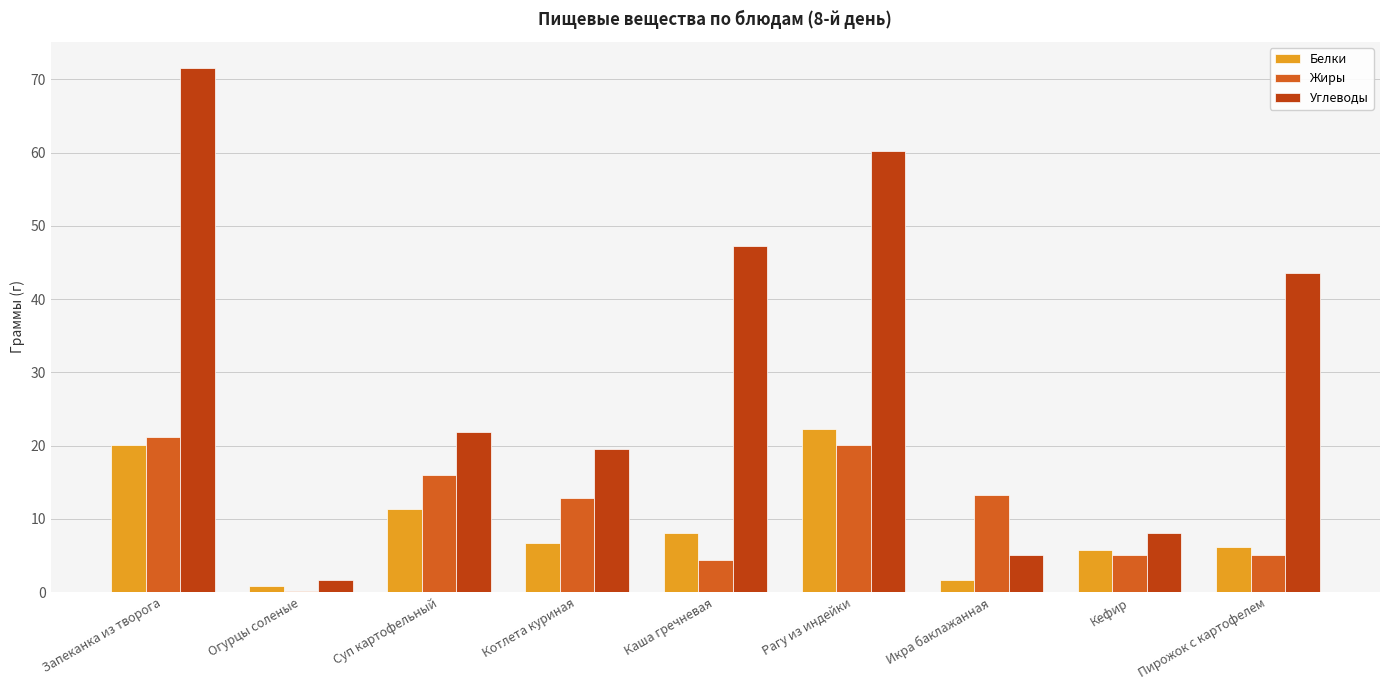

The value of Белки at Котлета куриная is 11.1. True or false?

False